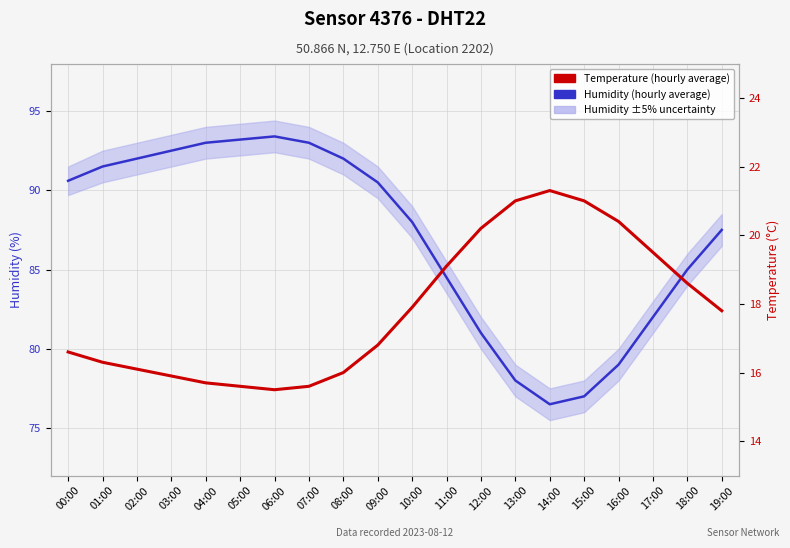

Reading left to right, transcribe all the data shown in this chart.

Humidity (hourly average): 90.6	91.5	92.0	92.5	93.0	93.2	93.4	93.0	92.0	90.5	88.0	84.5	81.0	78.0	76.5	77.0	79.0	82.0	85.0	87.5
Temperature (DHT22, hourly average): 16.6	16.3	16.1	15.9	15.7	15.6	15.5	15.6	16.0	16.8	17.9	19.1	20.2	21.0	21.3	21.0	20.4	19.5	18.6	17.8